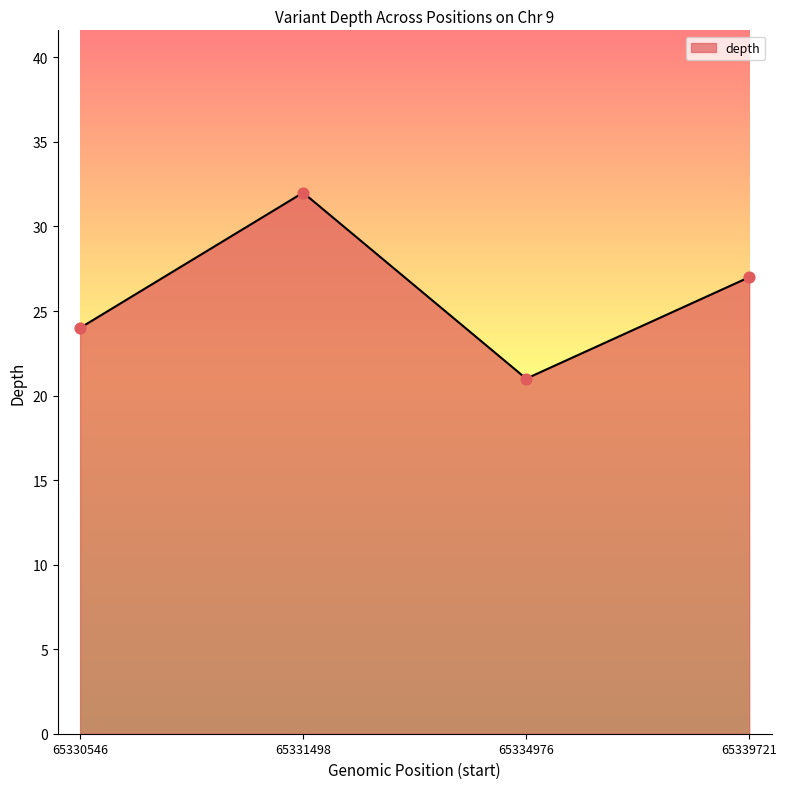

What is the change in value from 65331498 to 65334976?

-11